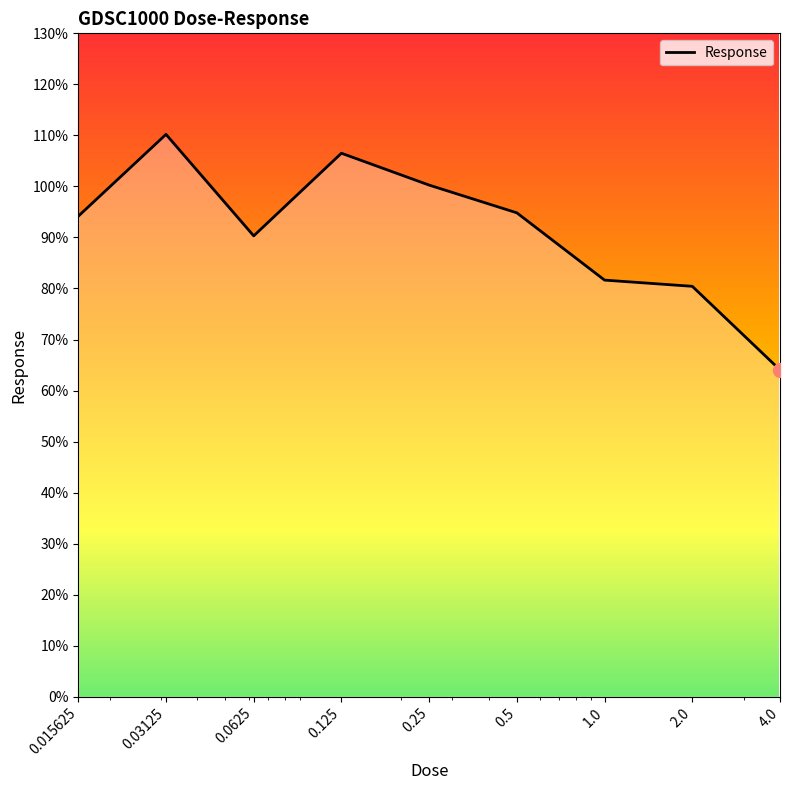

What is the maximum value shown in the chart?

110.2